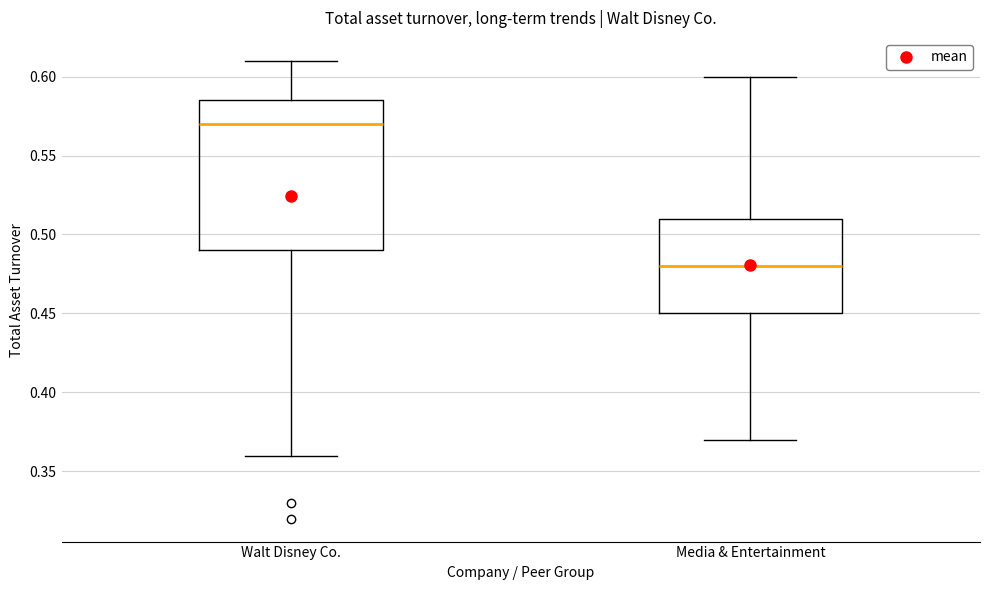

Where does the upper whisker of the box for Media & Entertainment end on the y-axis? The values are not printed on the chart, so give them approximately, as read against the axis.

0.600